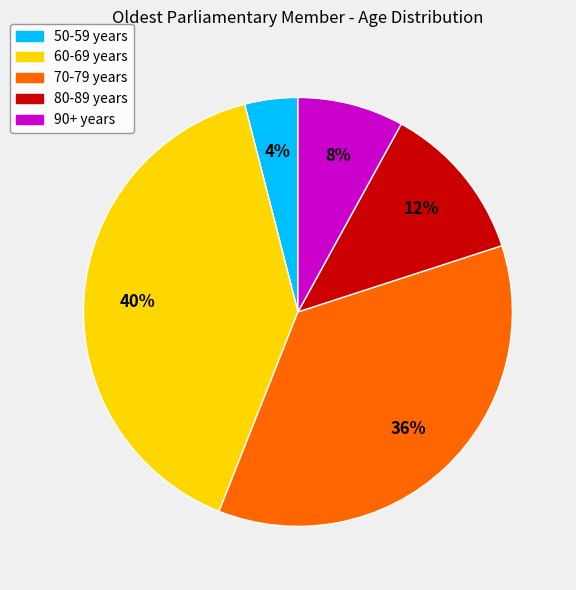

Is the sum of 60-69 years and 50-59 years greater than half?

No